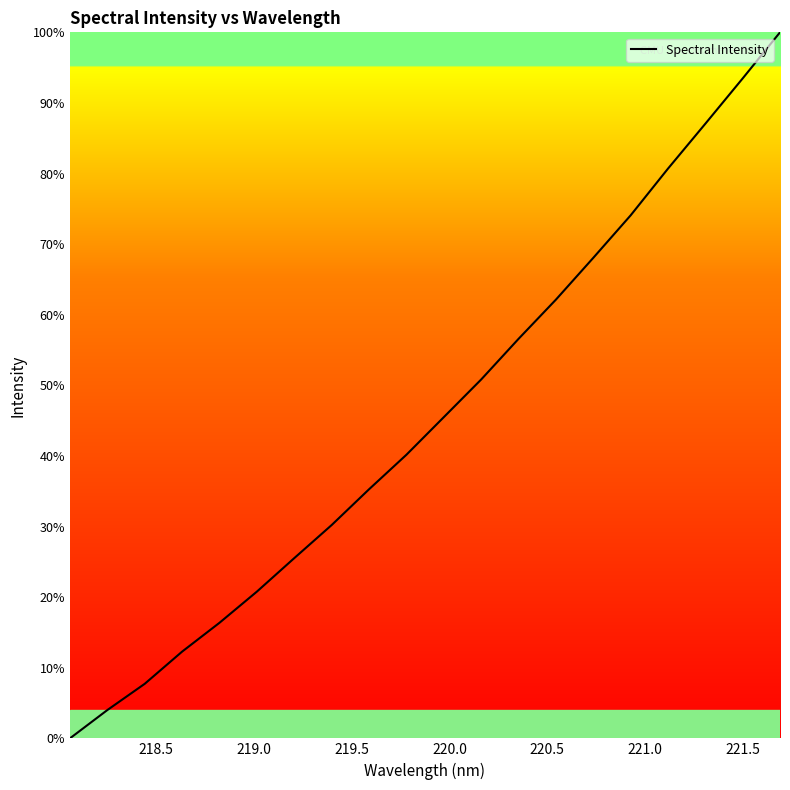

What is the difference between the maximum and minimum values?

100.0